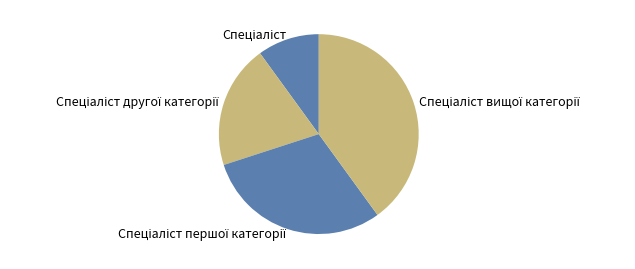

Does any single category account for the majority?

No